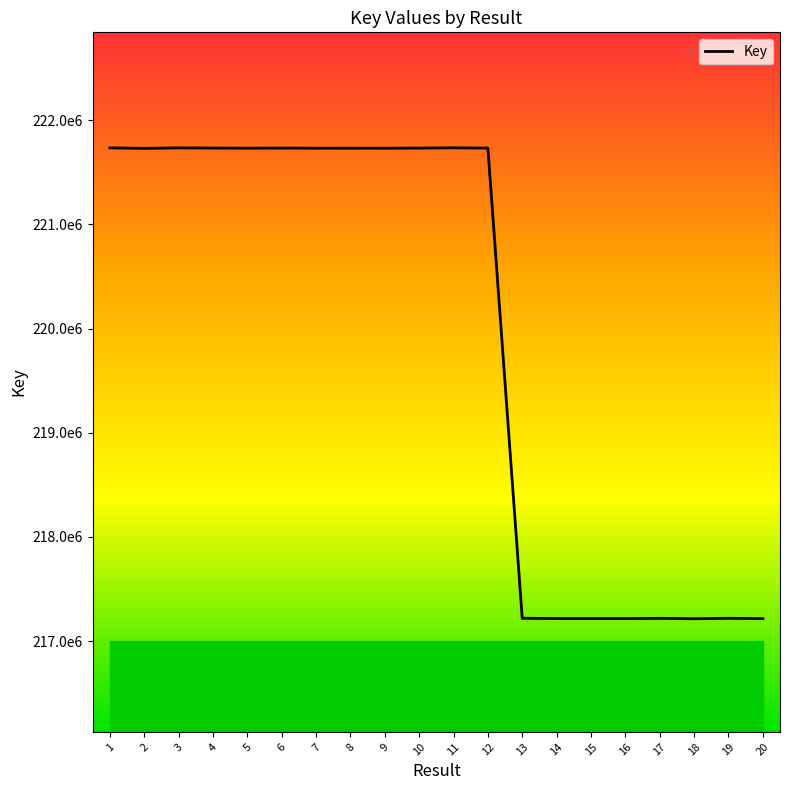

Reading left to right, transcribe all the data shown in this chart.

1=221734521	2=221729839	3=221734277	4=221732693	5=221731621	6=221732573	7=221731581	8=221731661	9=221731541	10=221732437	11=221734773	12=221732481	13=217219170	14=217216241	15=217216281	16=217215785	17=217218459	18=217214621	19=217218671	20=217215671